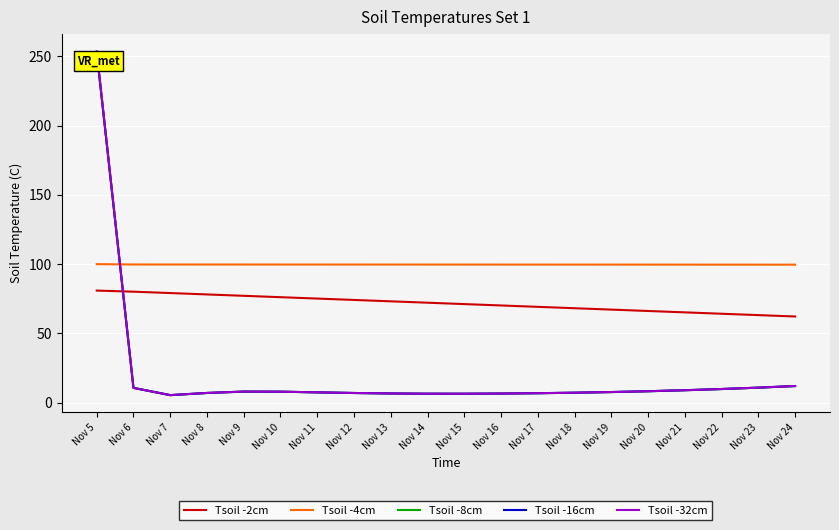

True or false: Tsoil -8cm and Tsoil -16cm cross at least once.

False